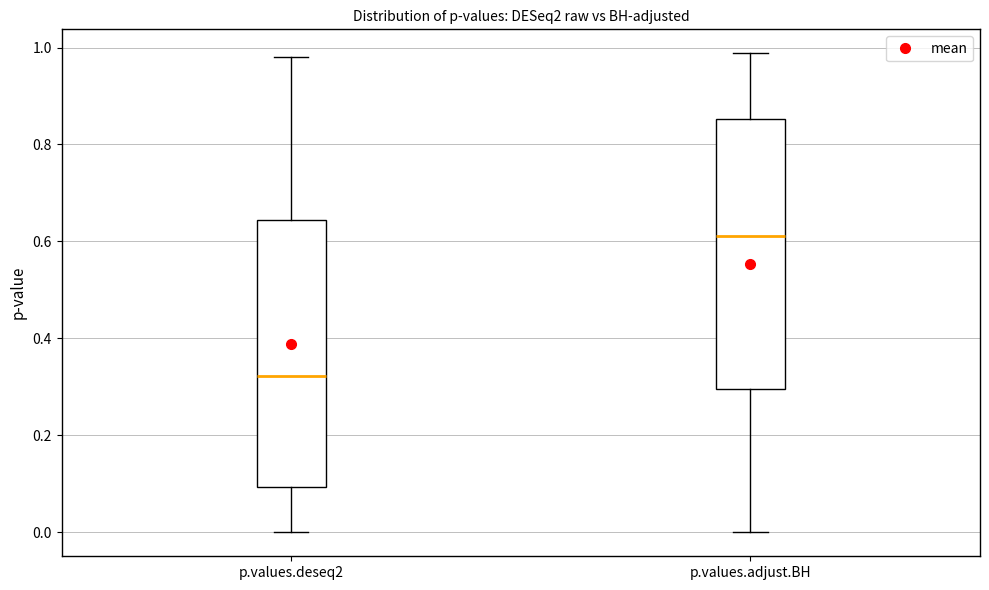

Which box's median line is the highest?

p.values.adjust.BH